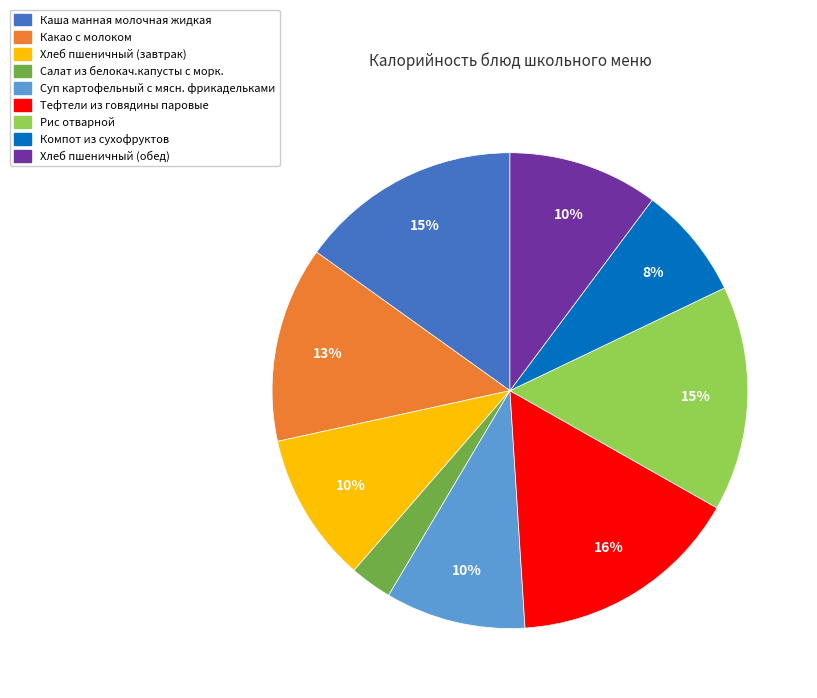

Count the number of slices in the pie.

9